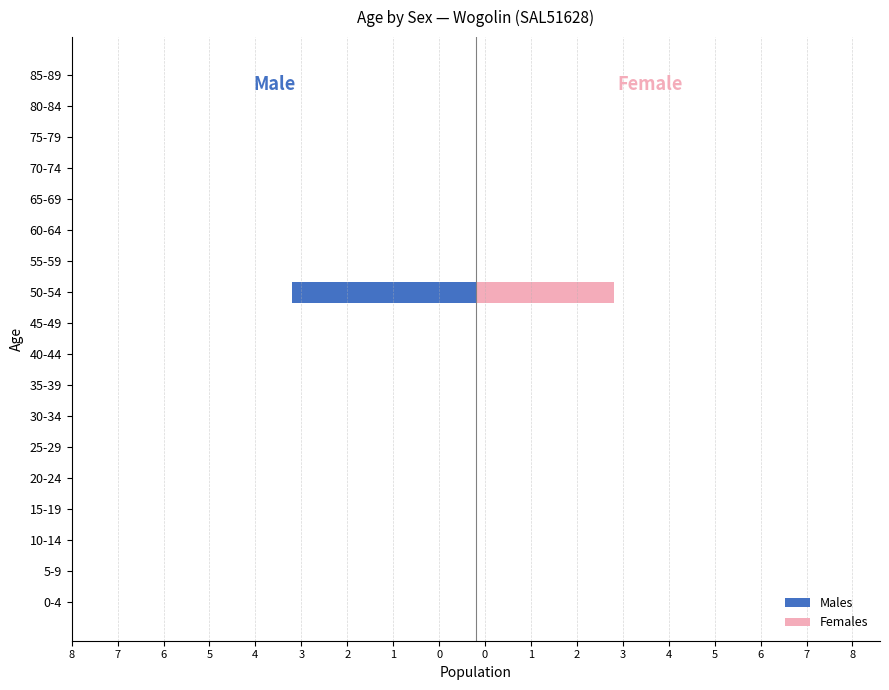

The value of Females at 80-84 is 2. True or false?

False